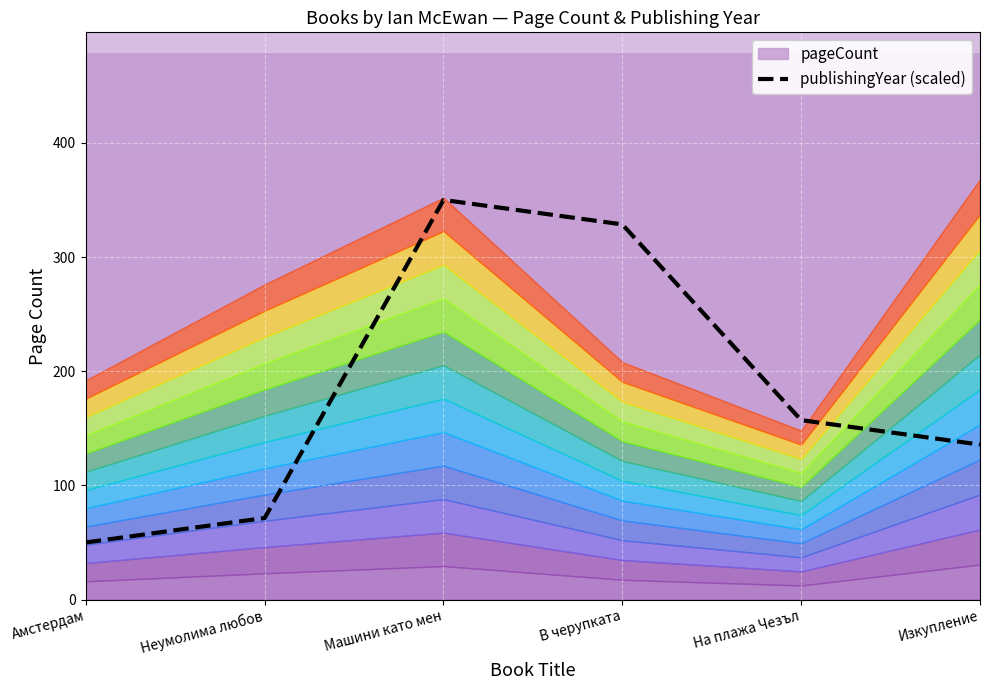

What is the sum of all values?

1092.9